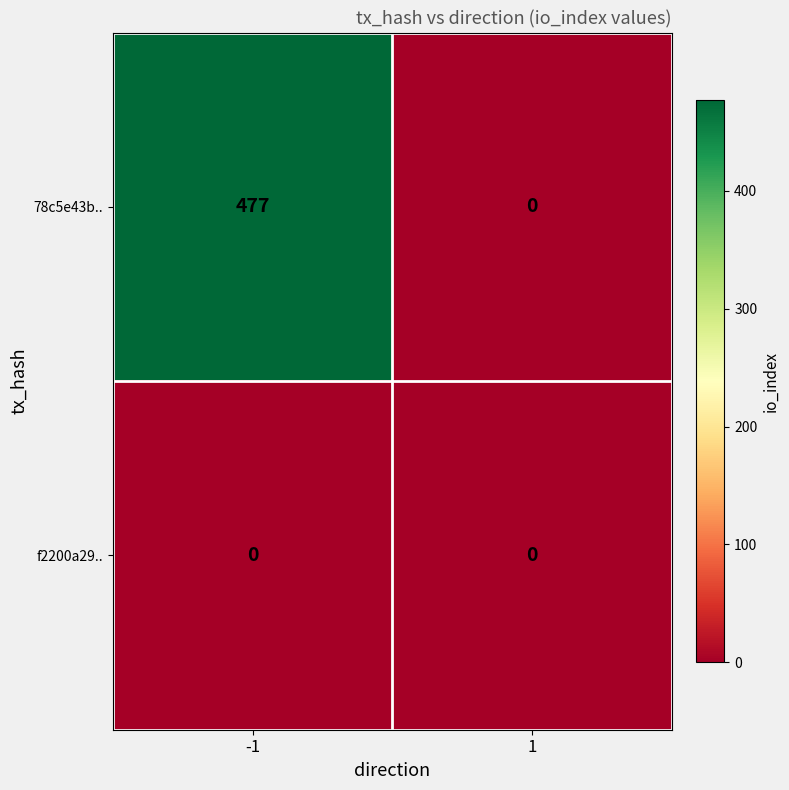

Is it true that f2200a29.. equals 0 at 1?

True